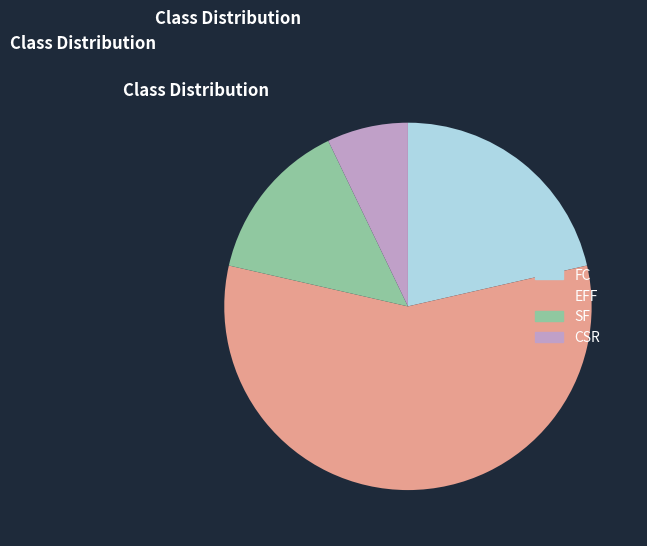

Is CSR the majority of the pie?

No